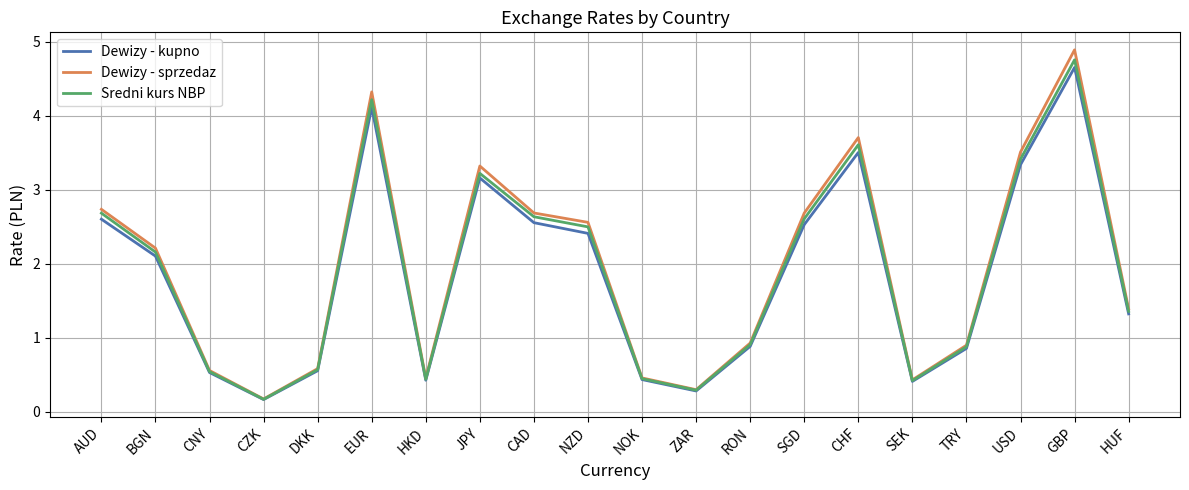

What value does the Dewizy - sprzedaz series have at ZAR?

0.3